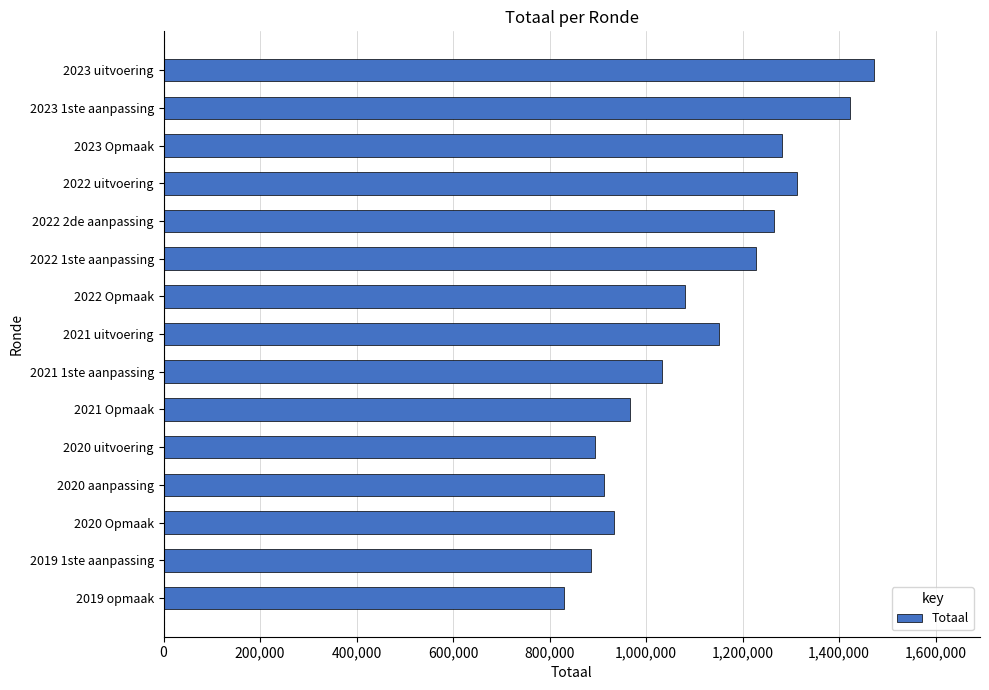

Approximately how many times larger is the value at 2020 Opmaak compared to 2022 1ste aanpassing?

0.8